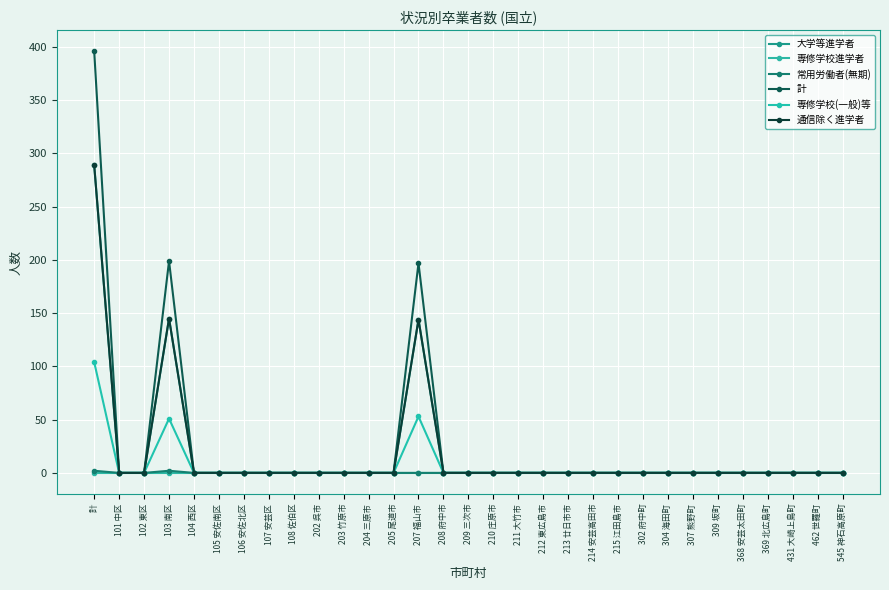

Is this an area chart (filled region under the line)?

No